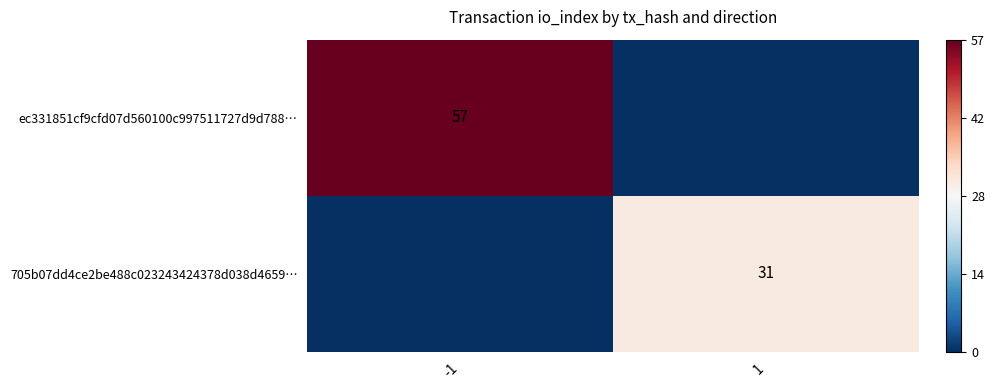

The value of ec331851cf9cfd07d560100c997511727d9d788… at -1 is 57. True or false?

True